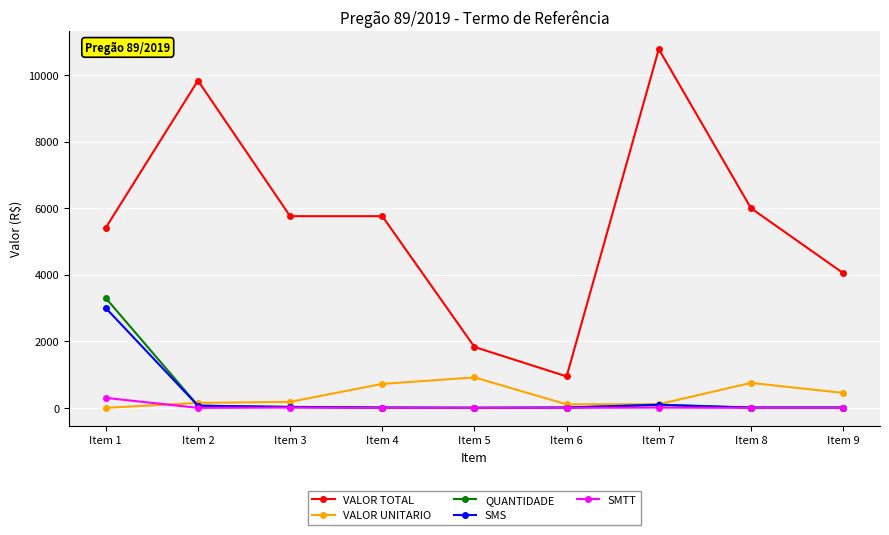

What is the total value across all series at Item 4?

6496.0